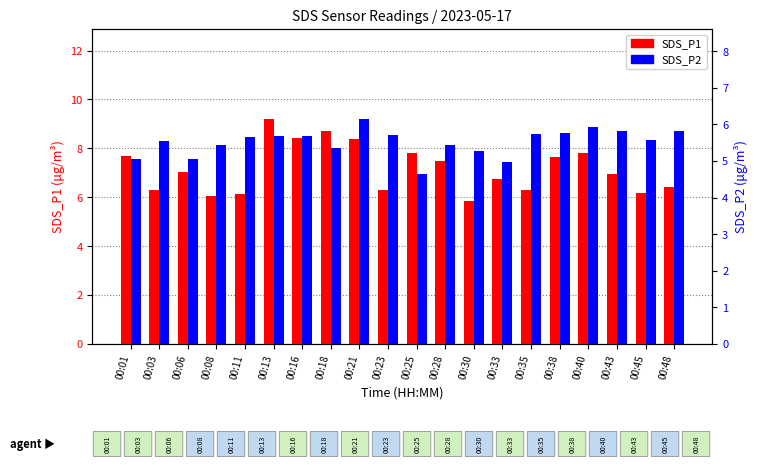

List the series in order of their overall mean, highest first.

SDS_P1, SDS_P2